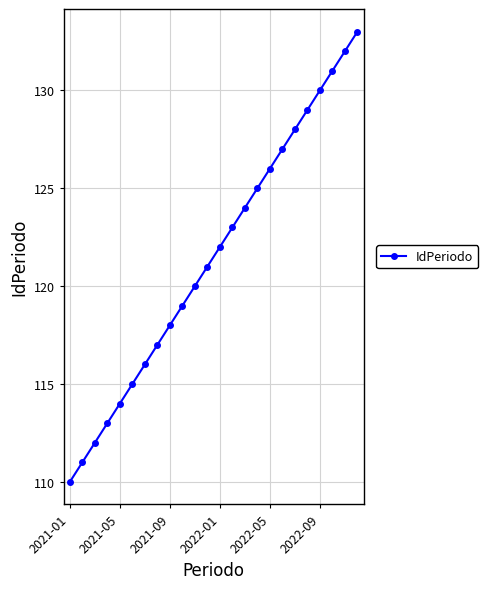

What is the sum of all values?

2916